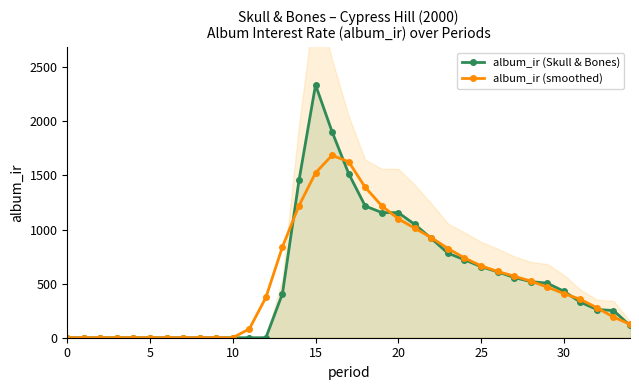

Reading left to right, list all the values displayed in this chart.

album_ir (Skull & Bones): 0.0	0.0	0.0	0.0	0.0	0.0	0.0	0.0	0.0	0.0	0.0	0.0	0.0	407.5	1454.0	2337.1	1903.7	1517.7	1217.7	1157.2	1156.1	1046.7	917.2	781.8	720.5	656.8	608.9	556.6	518.9	504.3	430.1	329.0	260.9	251.6	113.3
album_ir (smoothed): 0.0	0.0	0.0	0.0	0.0	0.0	0.0	0.0	0.0	0.0	0.0	81.5	372.3	839.7	1220.5	1524.0	1686.1	1626.7	1390.5	1219.1	1099.0	1011.8	924.5	824.6	737.0	664.9	612.3	569.1	523.8	467.8	408.6	355.2	277.0	190.9	125.1